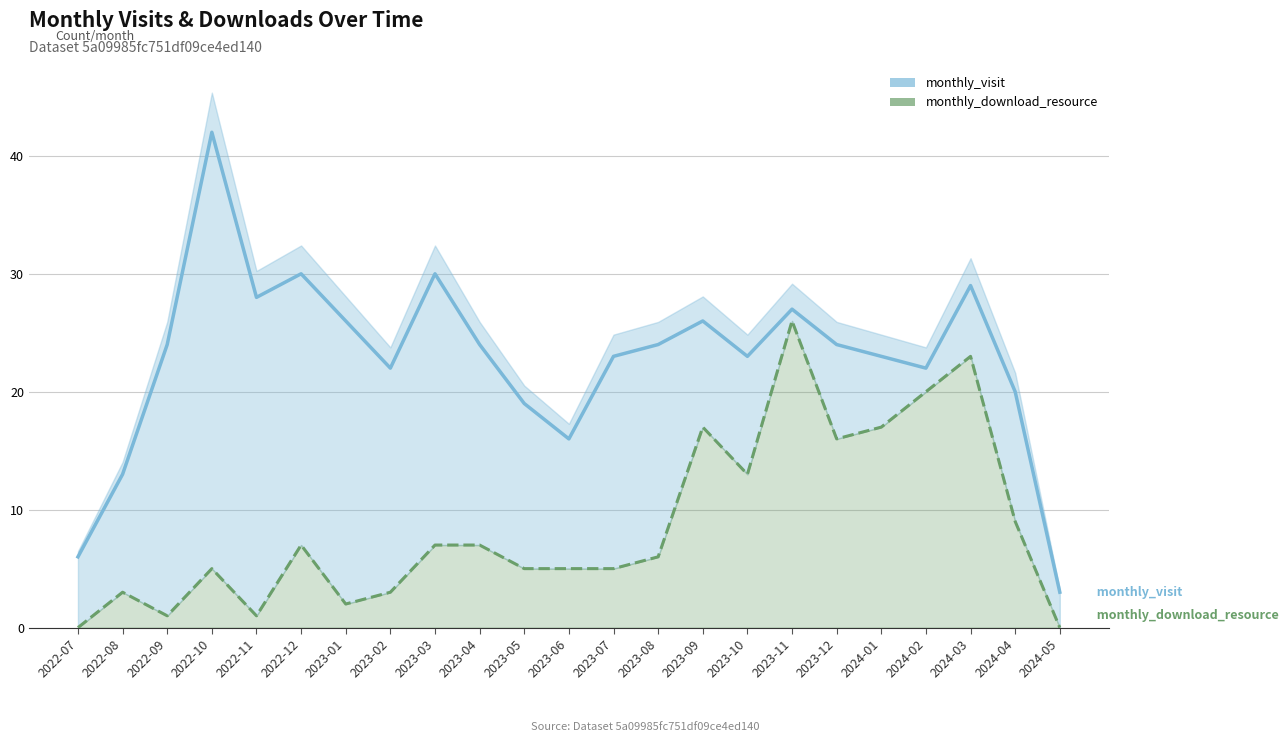

Is it true that monthly_download_resource equals 0 at 2022-07?

True